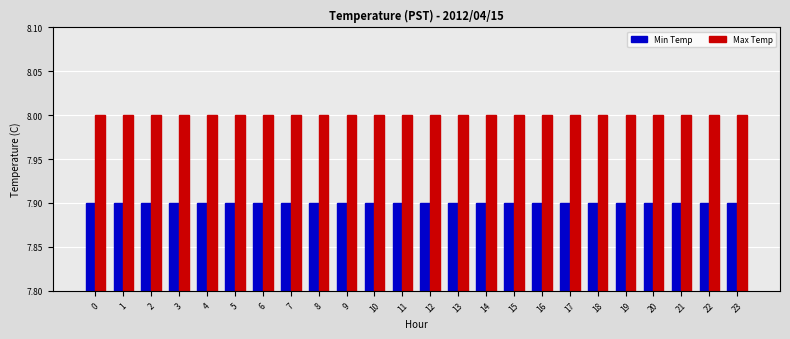

True or false: Max Temp has a value of 8.0 at 0.

True